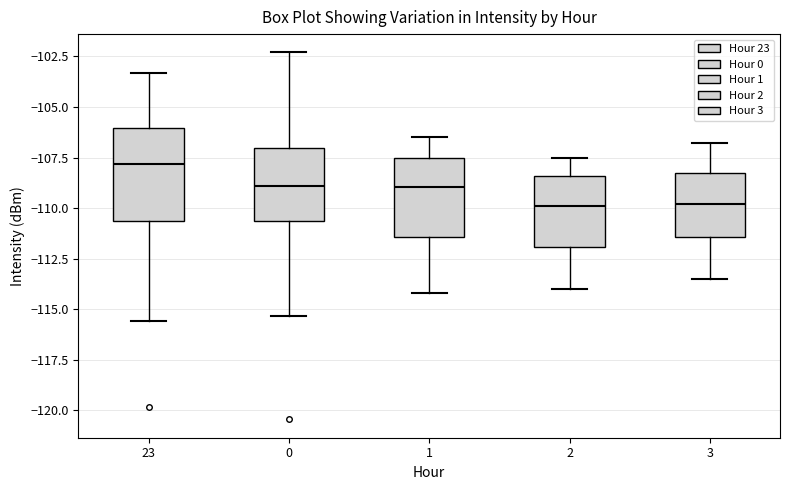

Reading left to right, transcribe this box plot: for each box, give where its median line is, the range the box spans, and where its two whiskers end, as read against the y-axis. The values are not printed on the chart, so give them approximately, as read against the axis.

23: median -108.0, box -110.5 to -106.0, whiskers -115.5 to -103.5
0: median -109.0, box -110.5 to -107.0, whiskers -115.5 to -102.5
1: median -109.0, box -111.5 to -107.5, whiskers -114.0 to -106.5
2: median -110.0, box -112.0 to -108.5, whiskers -114.0 to -107.5
3: median -110.0, box -111.5 to -108.0, whiskers -113.5 to -107.0